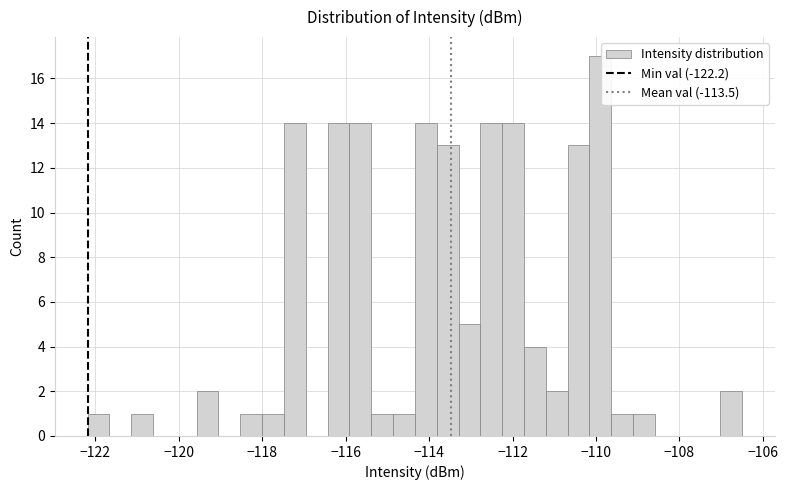

Around what value on the x-axis is the tallest bar? Give the approximate position of its centre, as read against the axis.

-109.8